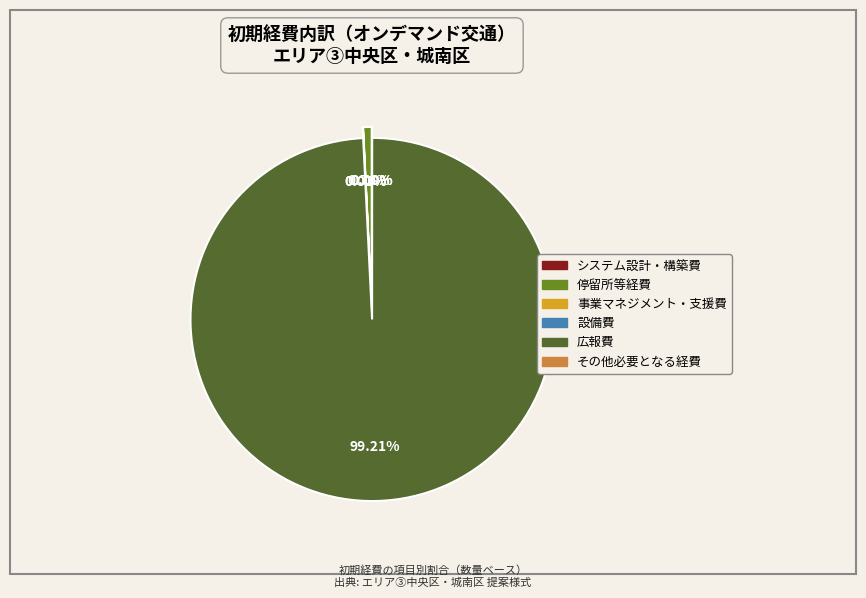

To the nearest percent, what is the average slice percentage?

17%